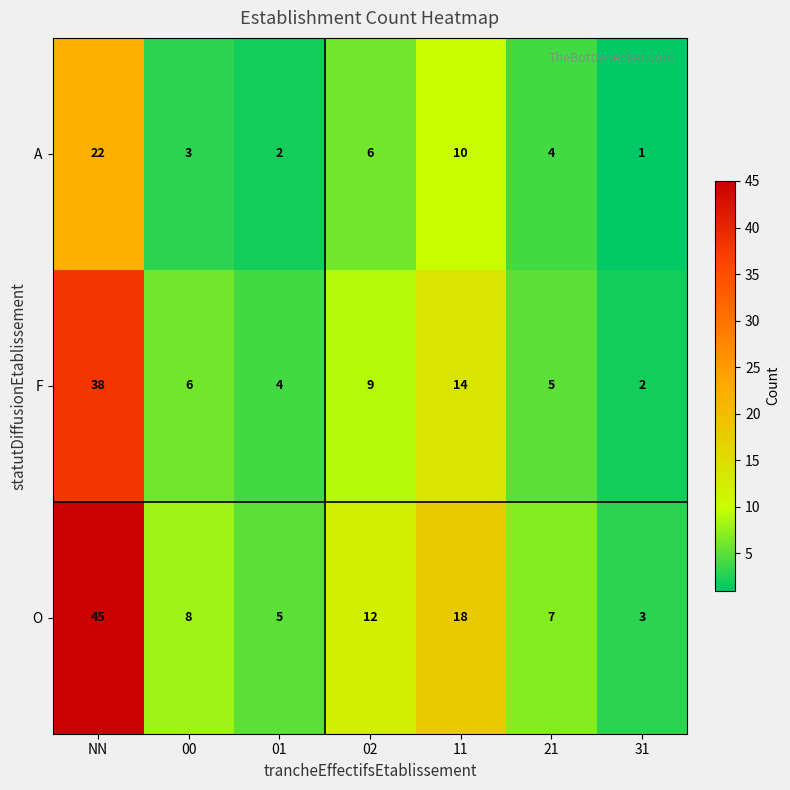

List the labels in order of F value, smallest first.

31, 01, 21, 00, 02, 11, NN